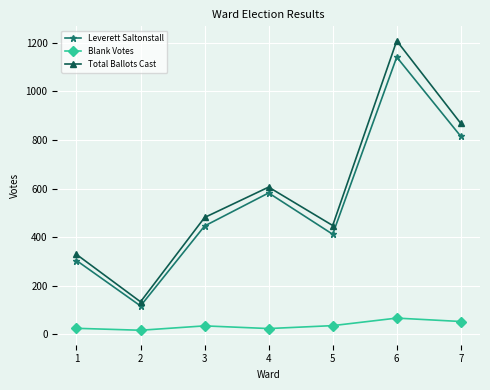

What are all the series names shown in the legend?

Leverett Saltonstall, Blank Votes, Total Ballots Cast